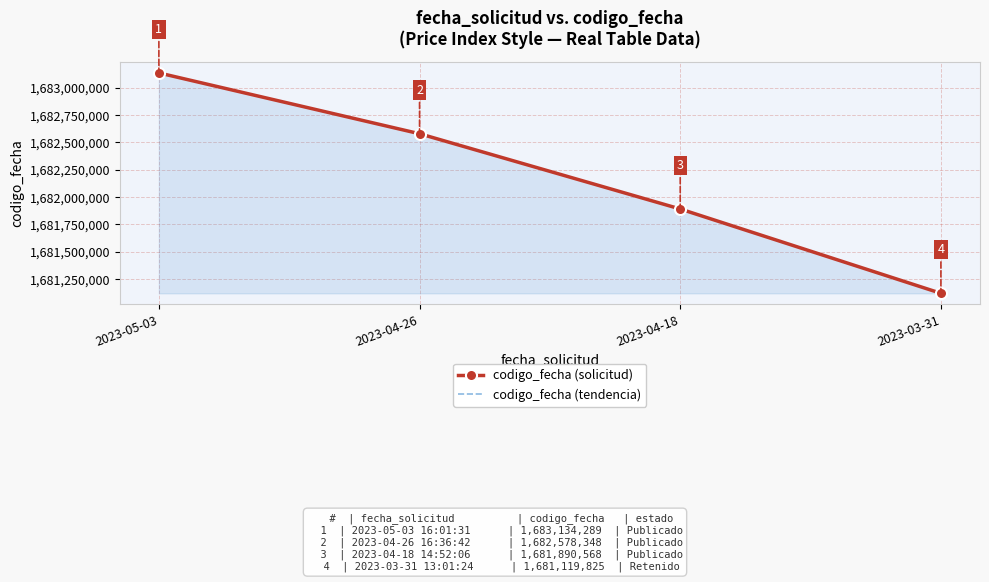

What position from the right is 2023-04-26?

3